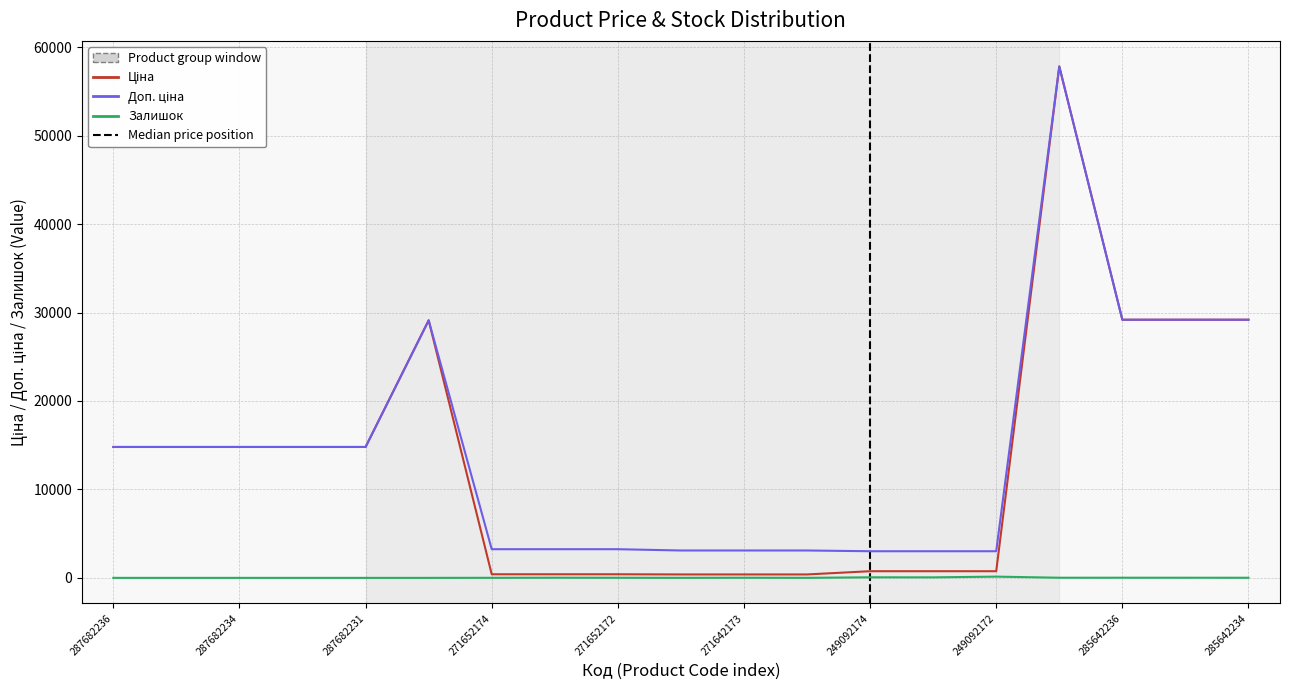

Where does the Доп. ціна series first go above 14800?

287682236